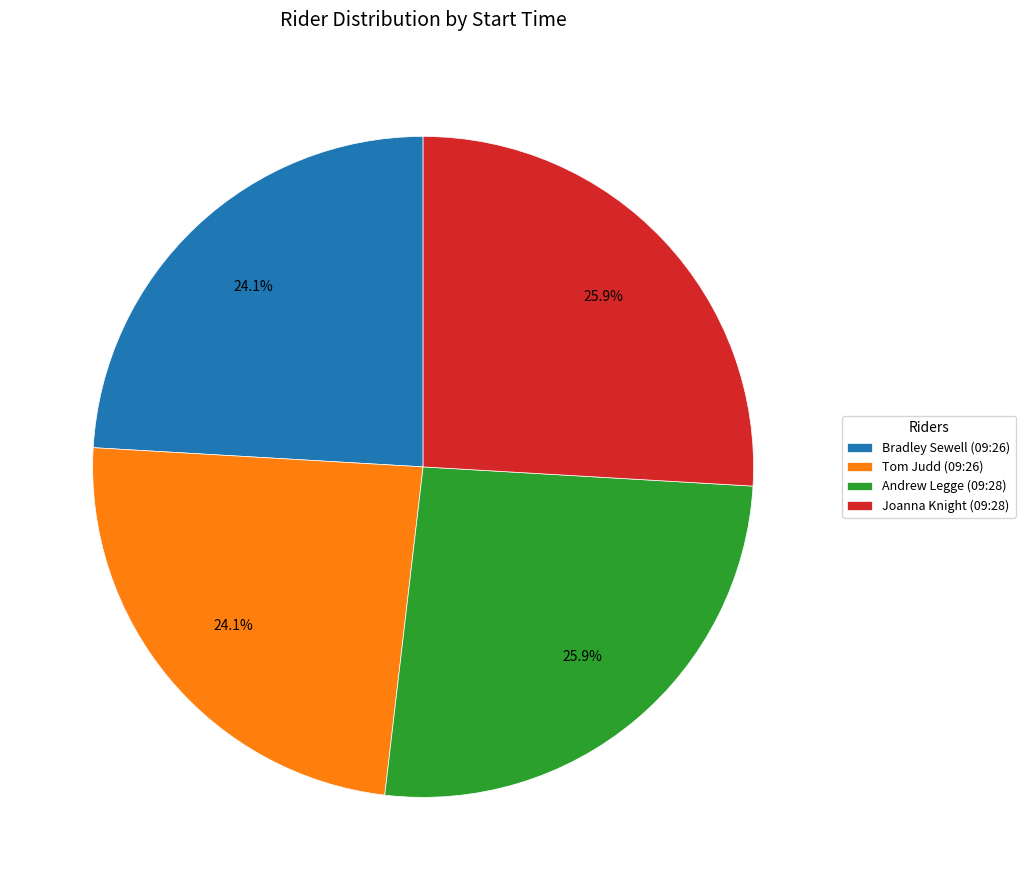

To the nearest percent, what percentage of the pie is Andrew Legge (09:28)?

26%